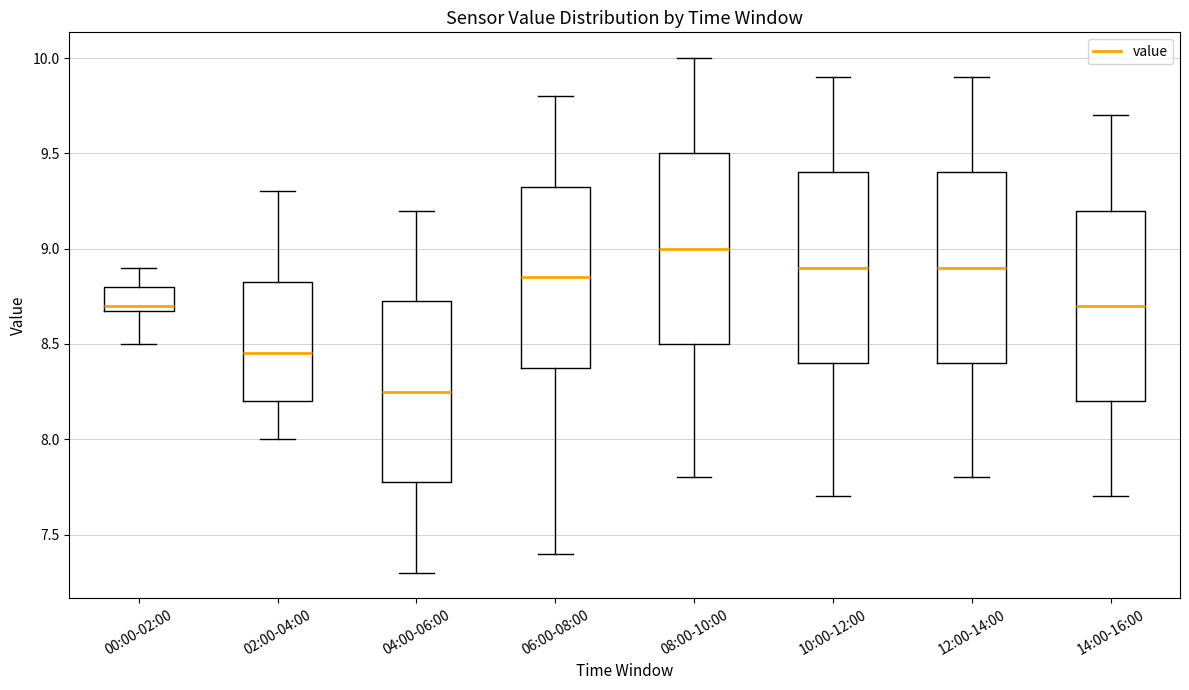

Reading left to right, read every box against the y-axis: the position of its median line, the range the box covers, and the ends of its whiskers. The values are not printed on the chart, so give them approximately, as read against the axis.

00:00-02:00: median 8.70 (just above the box's lower edge), box 8.70 to 8.80, whiskers 8.50 to 8.90
02:00-04:00: median 8.45, box 8.20 to 8.85, whiskers 8.00 to 9.30
04:00-06:00: median 8.25, box 7.80 to 8.75, whiskers 7.30 to 9.20
06:00-08:00: median 8.85, box 8.40 to 9.35, whiskers 7.40 to 9.80
08:00-10:00: median 9.00, box 8.50 to 9.50, whiskers 7.80 to 10.00
10:00-12:00: median 8.90, box 8.40 to 9.40, whiskers 7.70 to 9.90
12:00-14:00: median 8.90, box 8.40 to 9.40, whiskers 7.80 to 9.90
14:00-16:00: median 8.70, box 8.20 to 9.20, whiskers 7.70 to 9.70